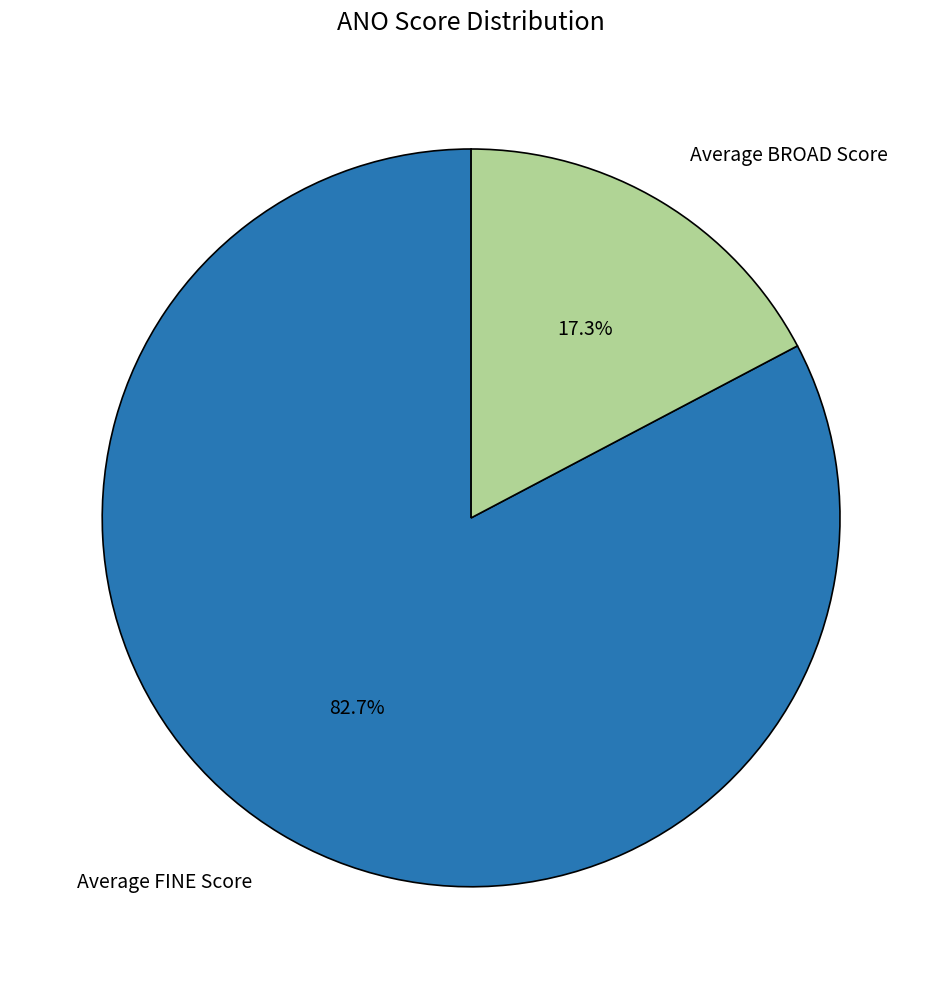

What is the majority slice?

Average FINE Score